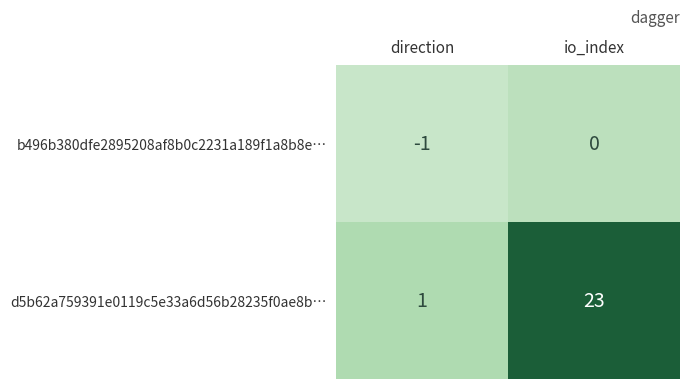

The value of d5b62a759391e0119c5e33a6d56b28235f0ae8b… at io_index is 40. True or false?

False